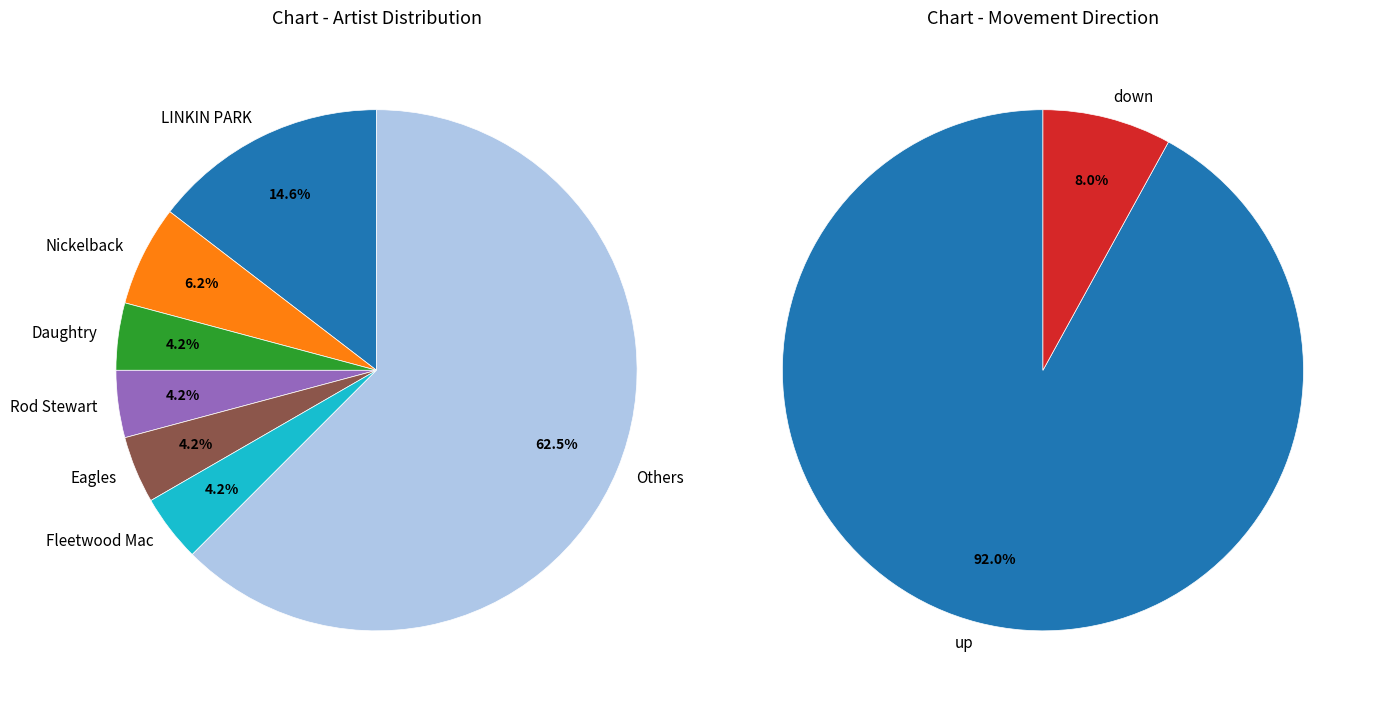

True or false: up accounts for 99% of the total.

False